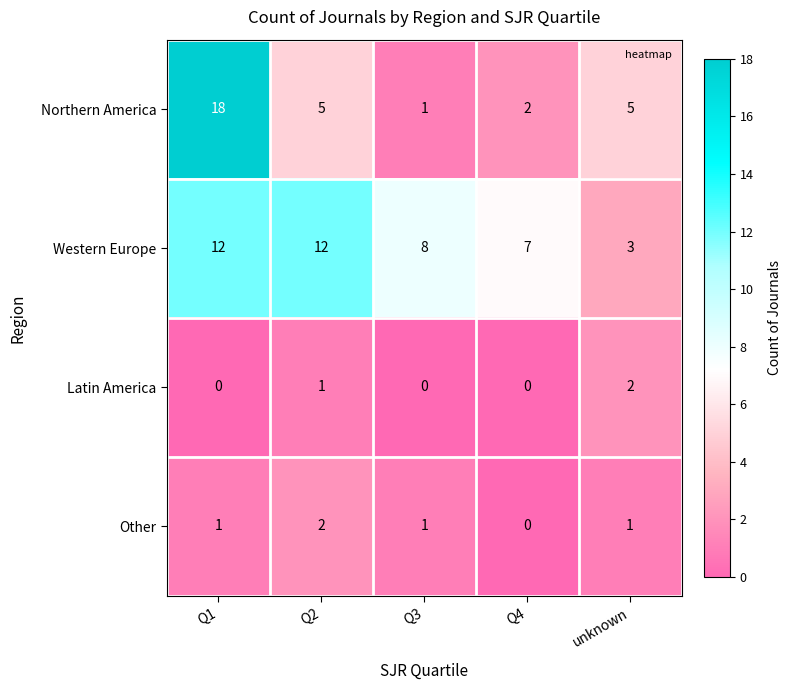

Which category has the highest value across all series?

Q1